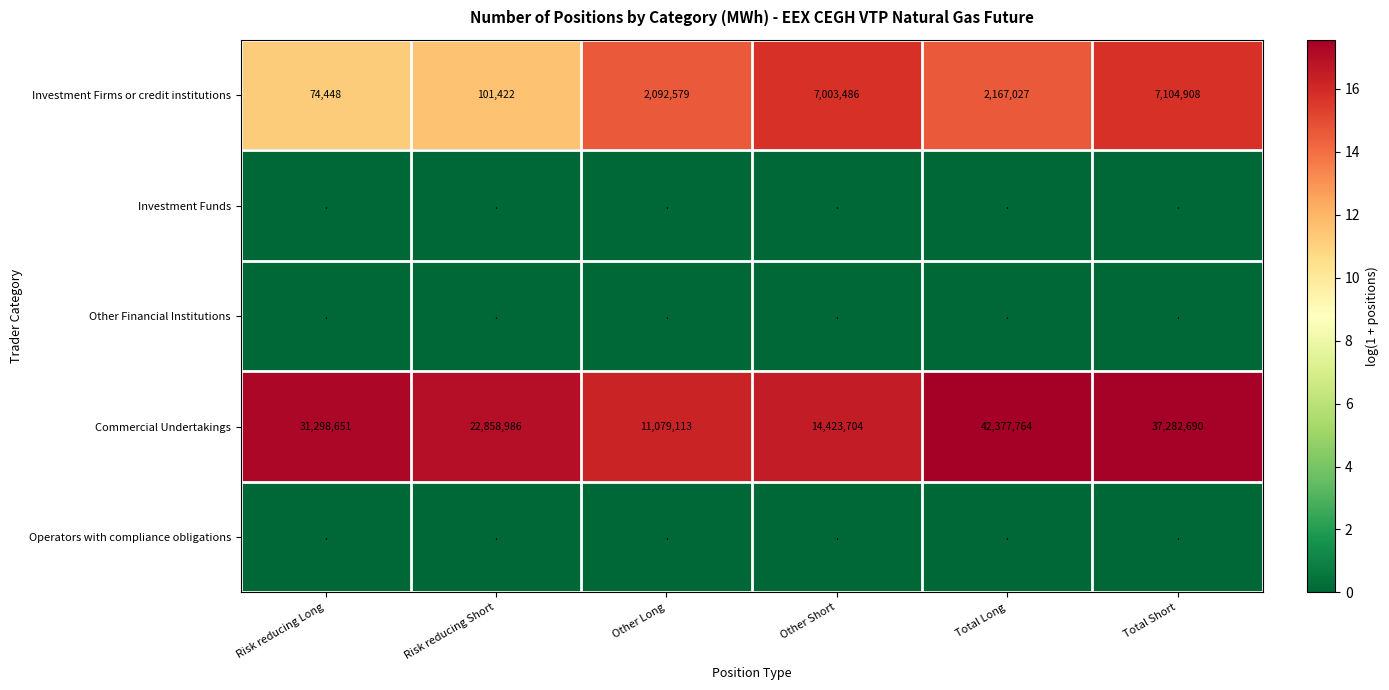

What is the greatest value displayed?

17.6